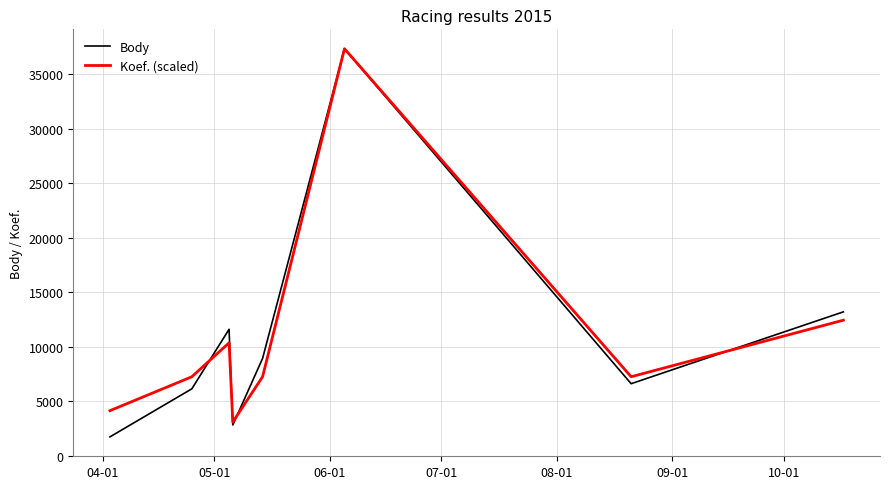

After their last crossing, which series has the higher values: Body or Koef. (scaled)?

Body